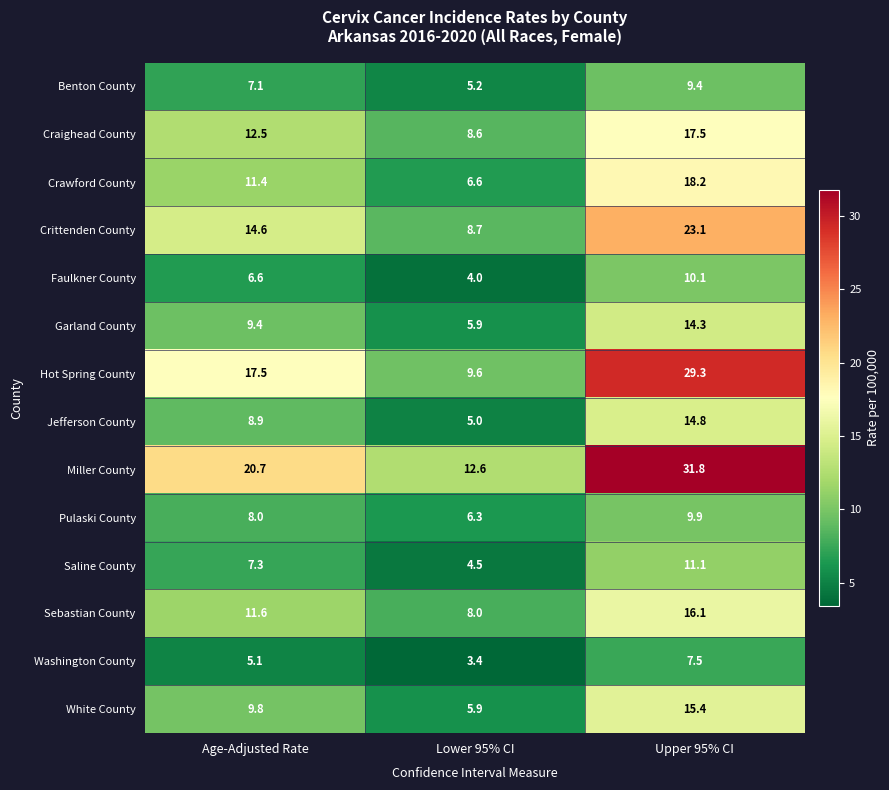

True or false: Crittenden County has a value of 8.7 at Lower 95% CI.

True